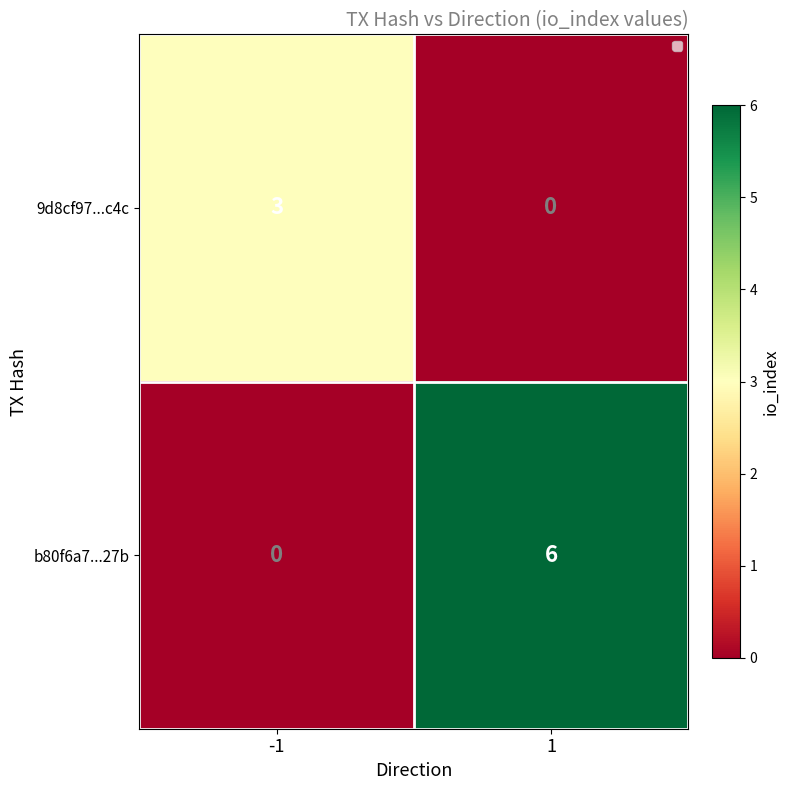

Rank the series by their average value, from highest to lowest.

b80f6a7...27b, 9d8cf97...c4c